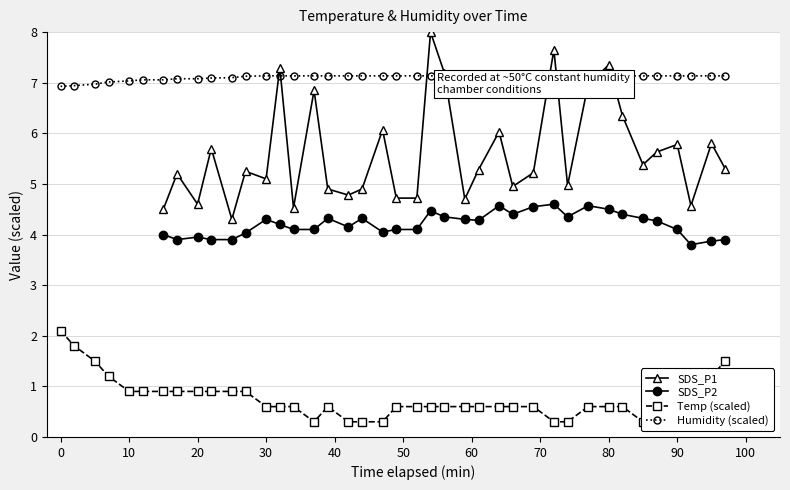

How many positive values does the SDS_P2 series have?

34